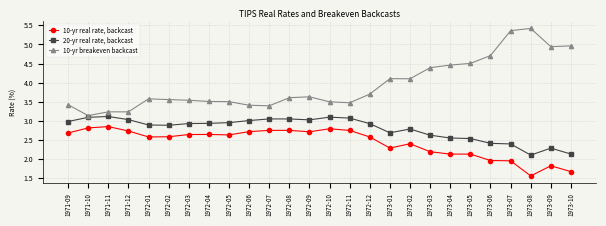

Is it true that 10-yr breakeven backcast equals 6.0 at 1972-04?

False